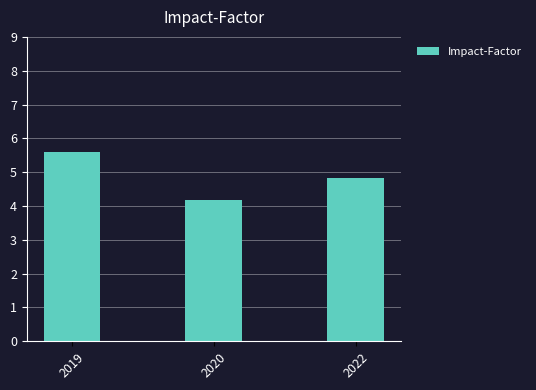

Which category has the lowest value across all series?

2020